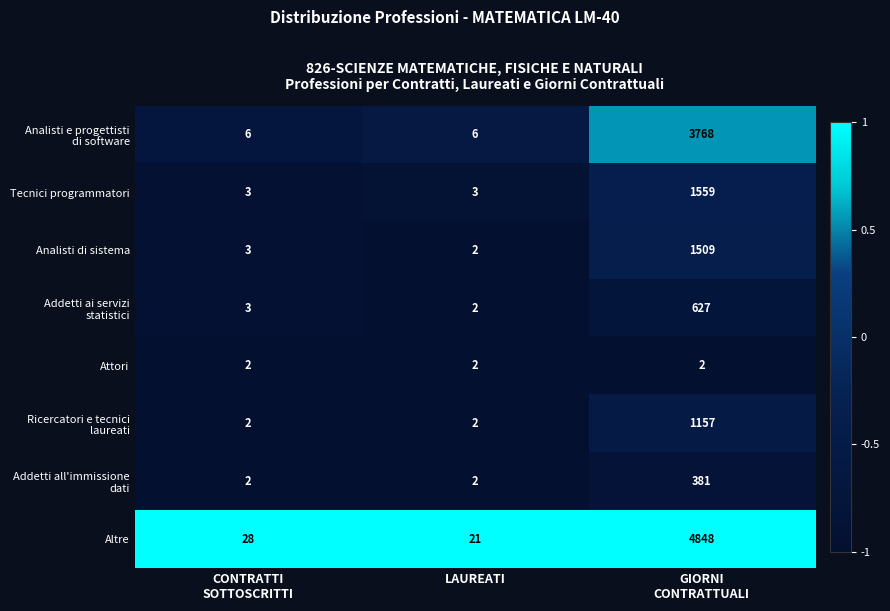

Which series has the largest total across all categories?

Altre